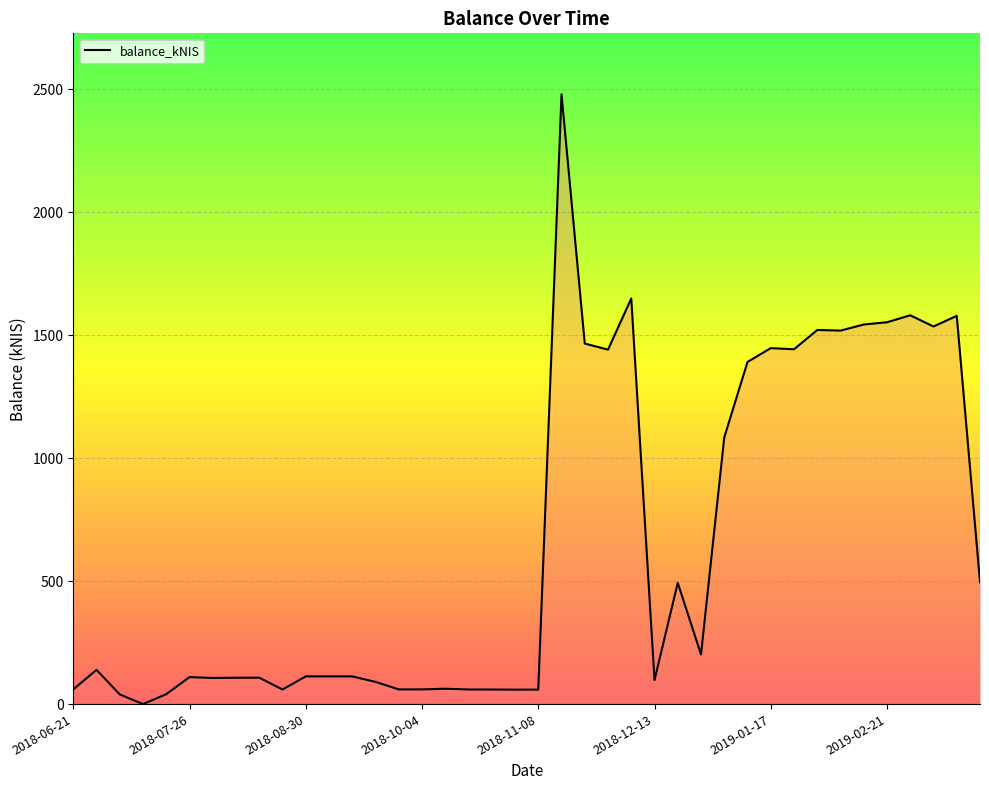

What is the maximum value shown in the chart?

2478.5